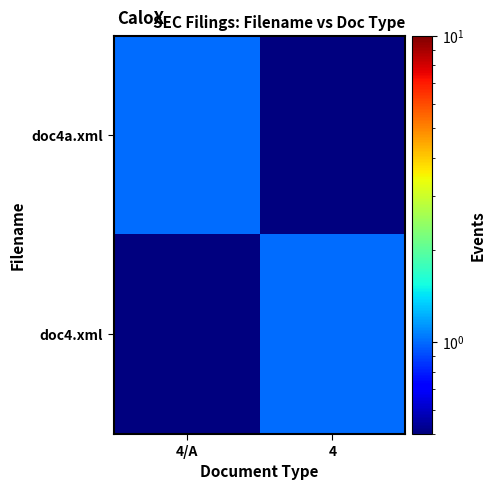

Which series has the largest range (max minus min)?

doc4a.xml